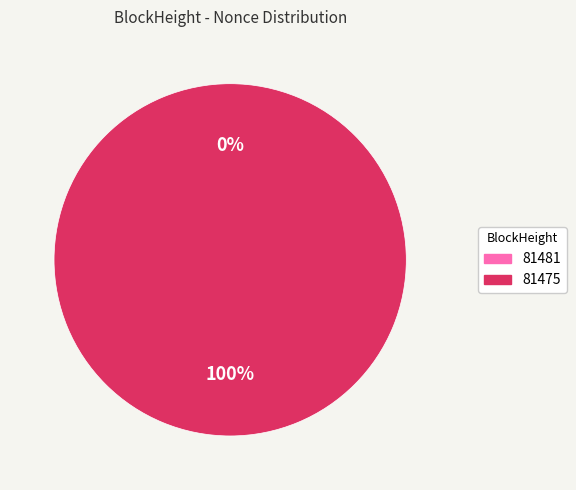

Rank the categories by value from lowest to highest.

81481, 81475